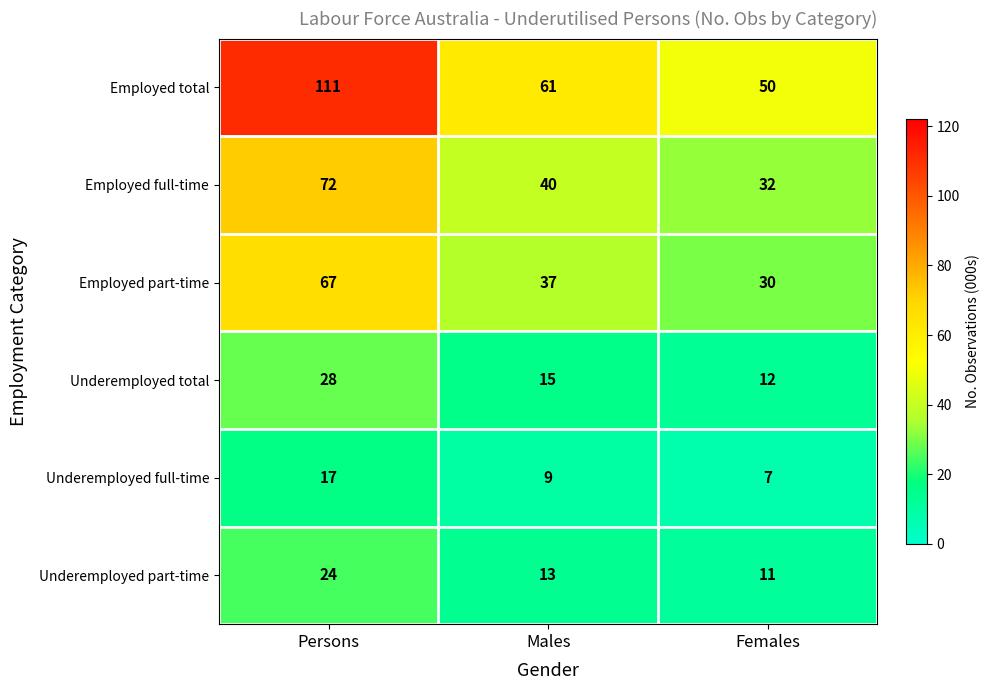

Between Males and Females, which series saw the biggest shift?

Employed total